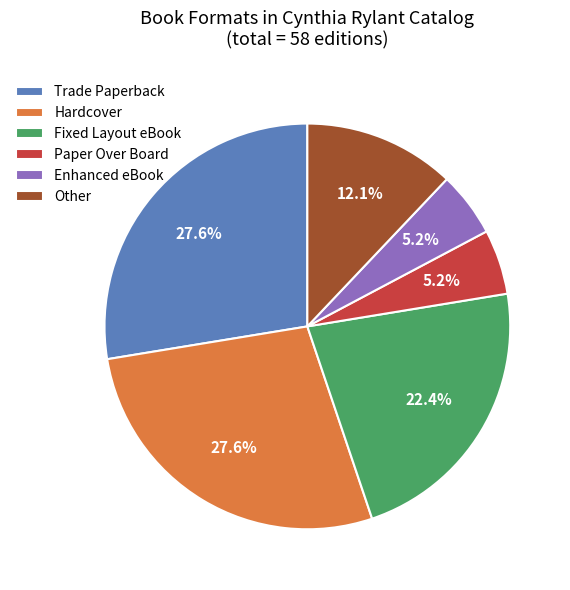

Combined, what portion of the pie is Other and Trade Paperback?

39.7%